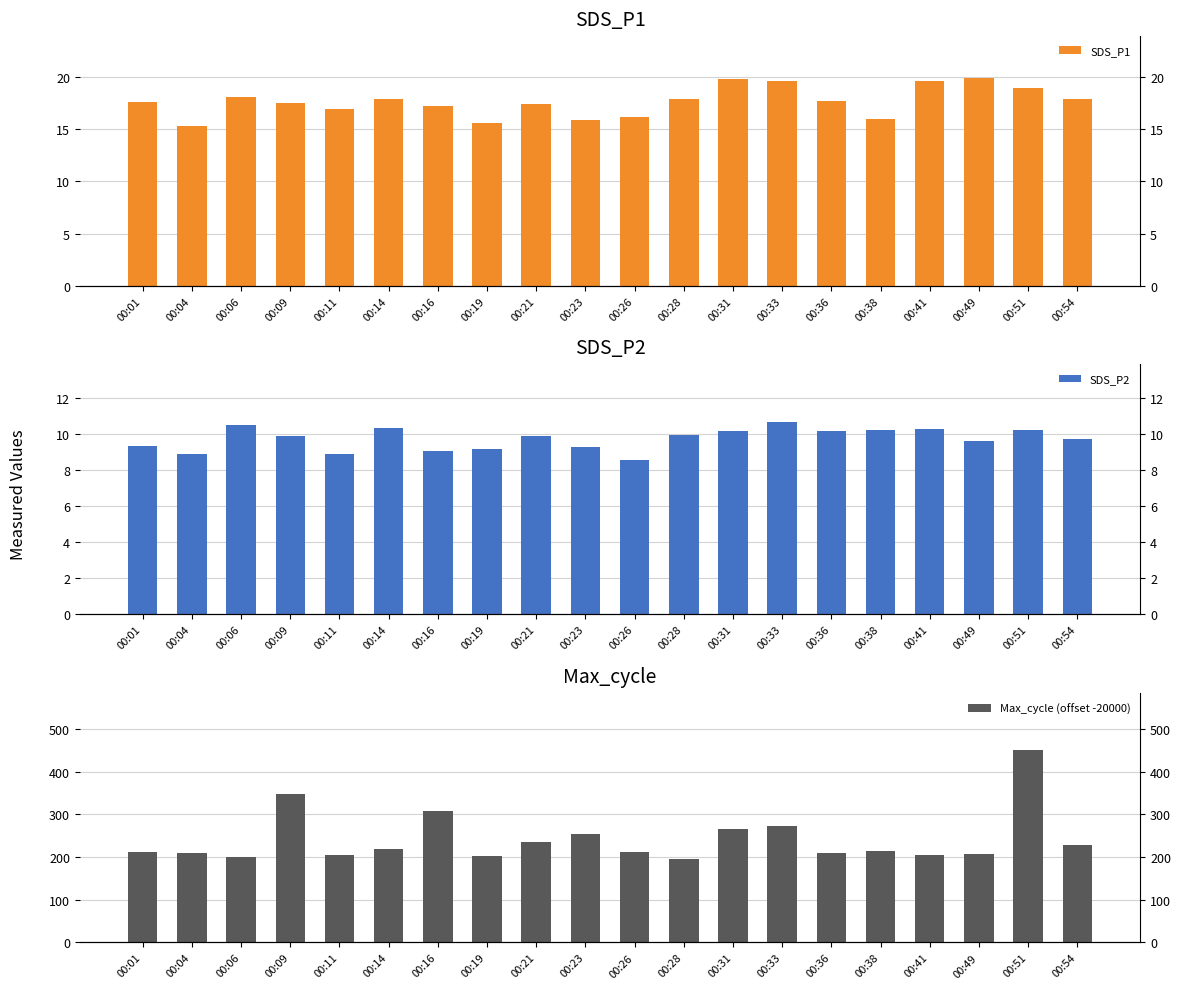

The SDS_P1 series shows 8.8 at 00:06. True or false?

False